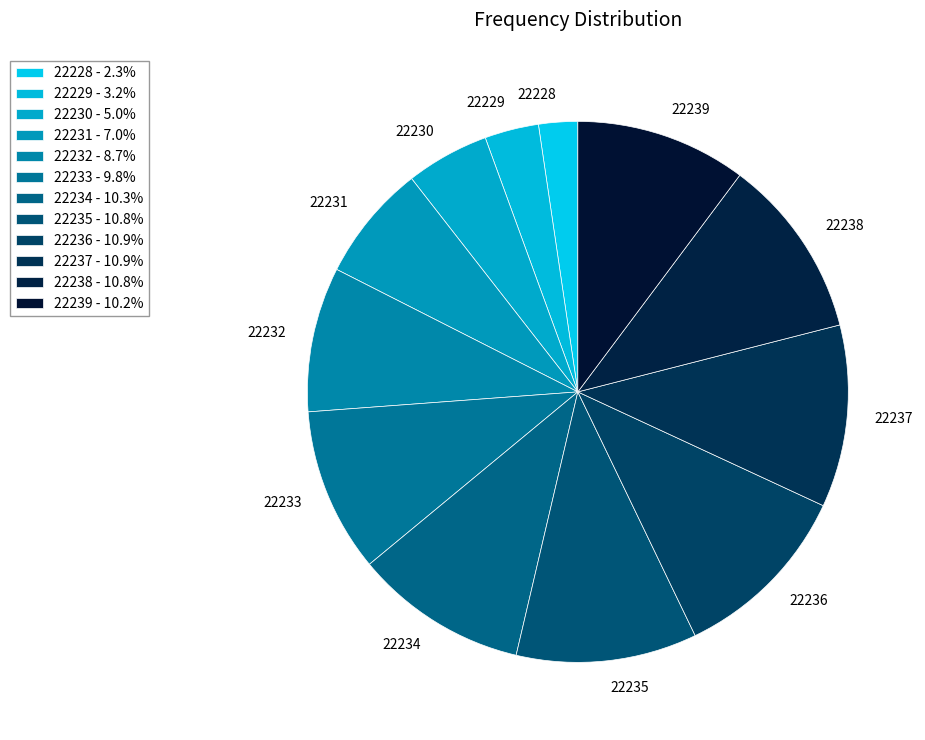

Is there a majority slice in this chart?

No